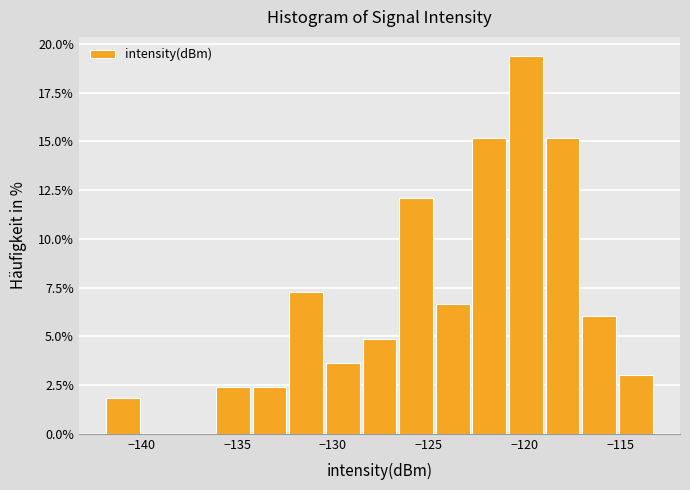

Read against the x-axis, roughly where is the centre of the tallest bar?

-120.0